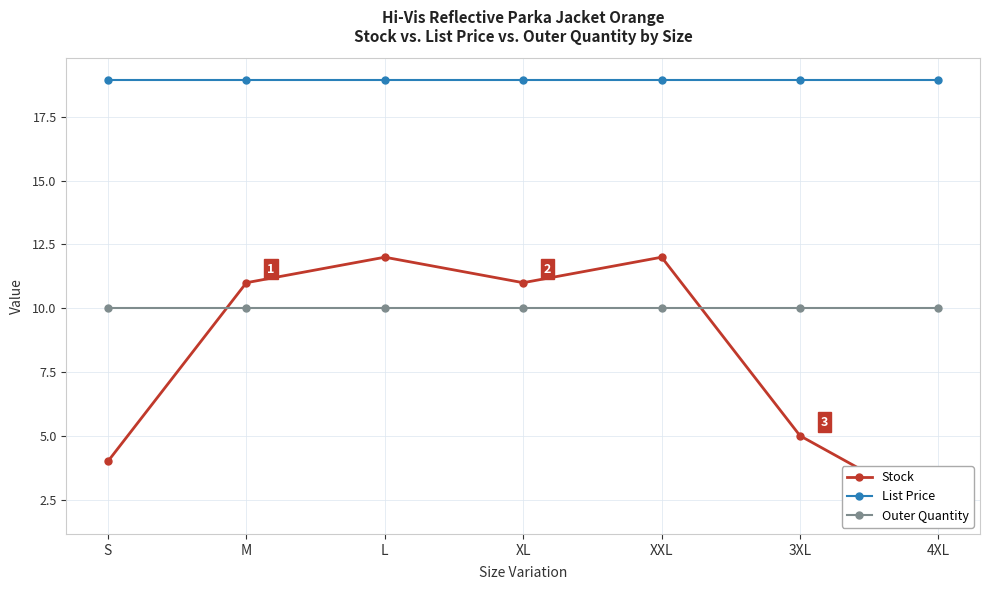

Does the chart display data point markers on the line(s)?

Yes